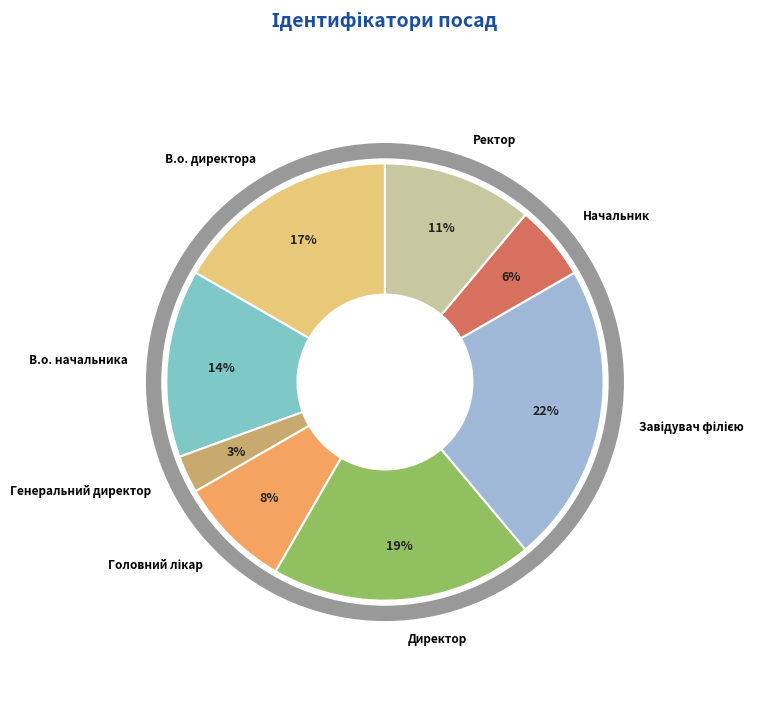

Which slice is the smallest?

Генеральний директор